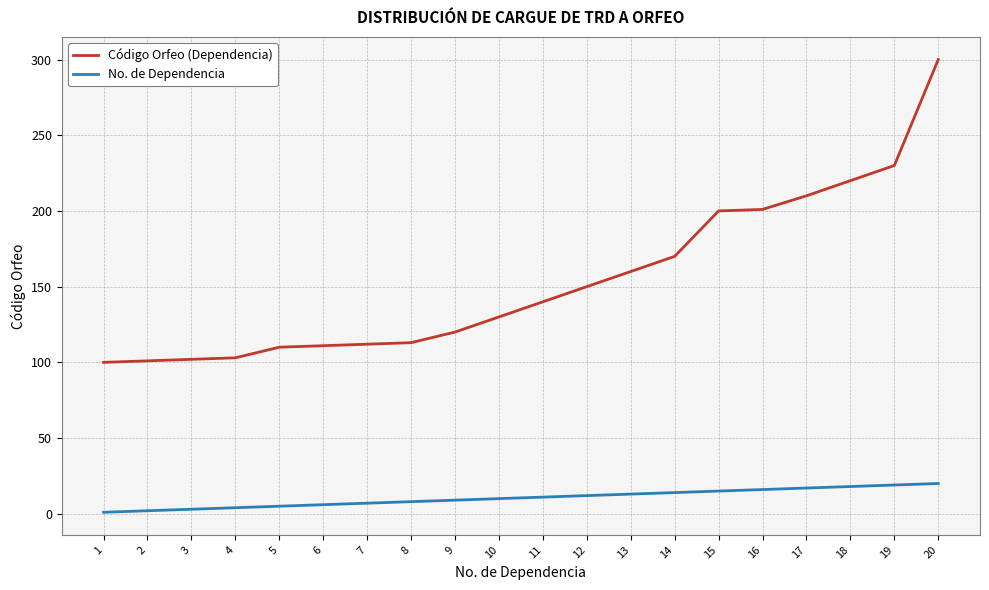

At which category is the sum across all series the highest?

20